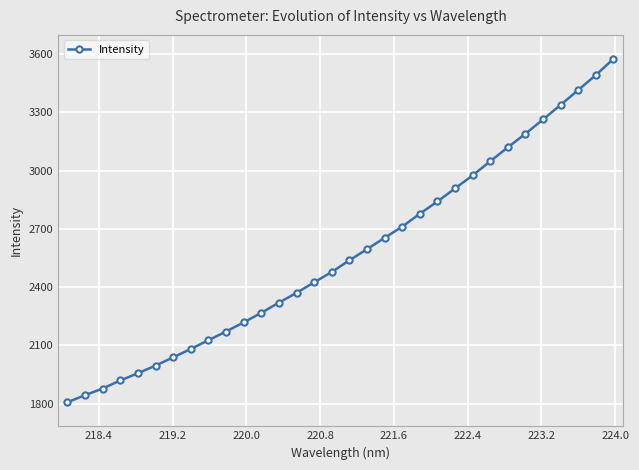

What is the value of the 29th point from the left?

3338.5